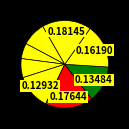

How many segments does this pie chart have?

8